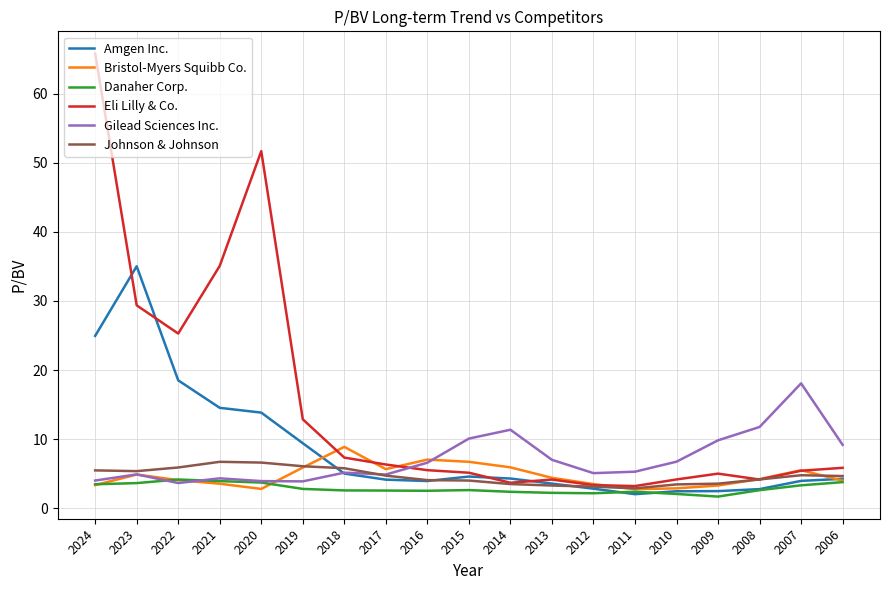

What is the maximum value shown in the chart?

65.8